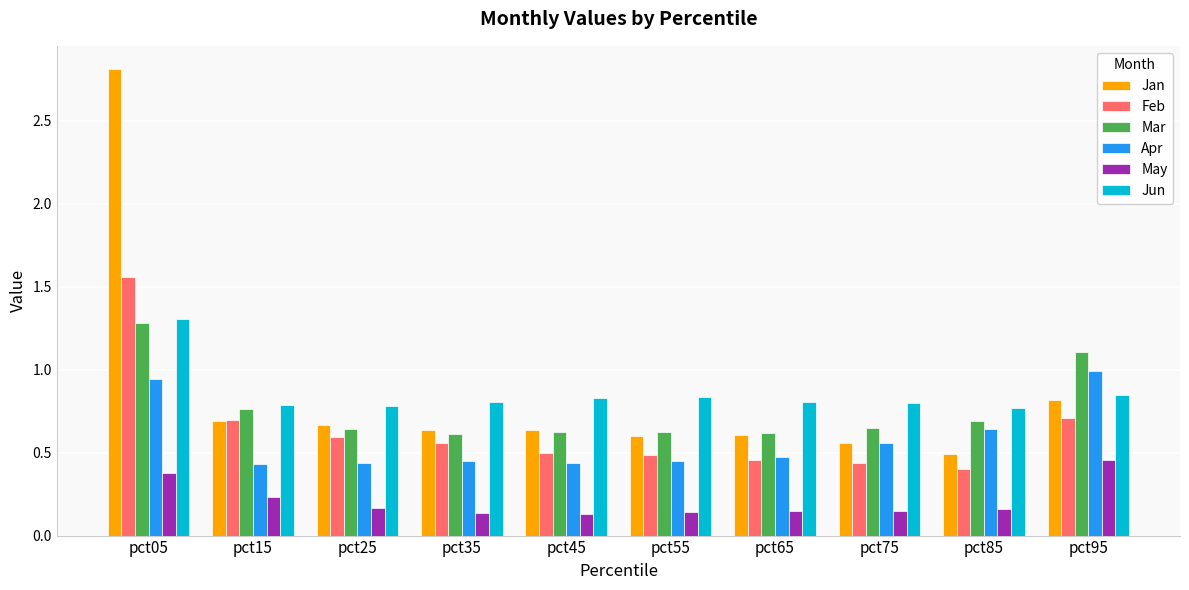

Which series has the largest range (max minus min)?

Jan